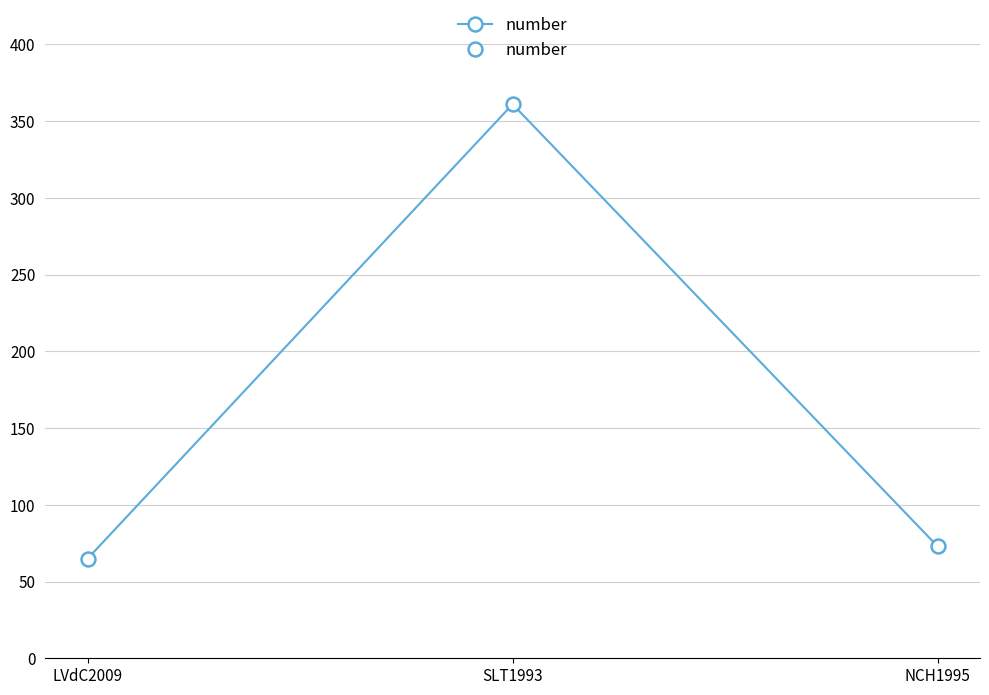

Rank the categories by value from lowest to highest.

LVdC2009, NCH1995, SLT1993